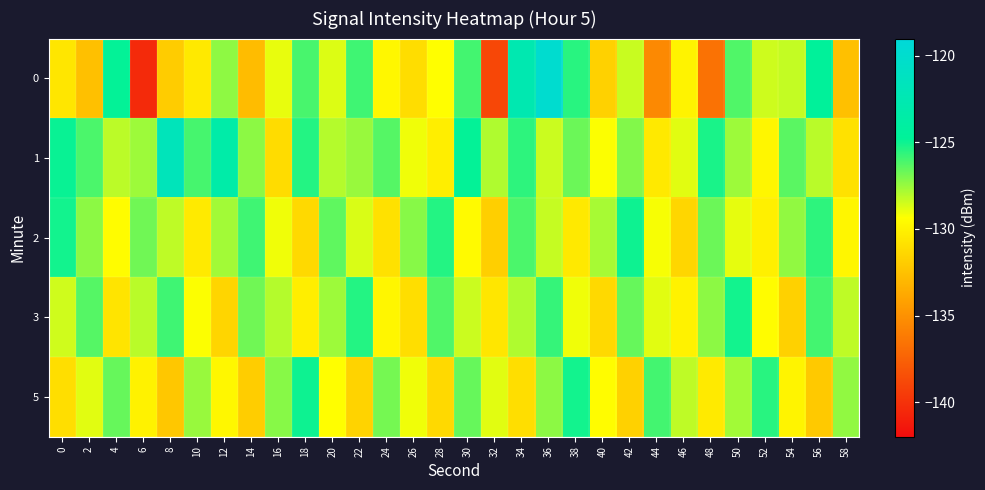

Which series has the largest total across all categories?

1